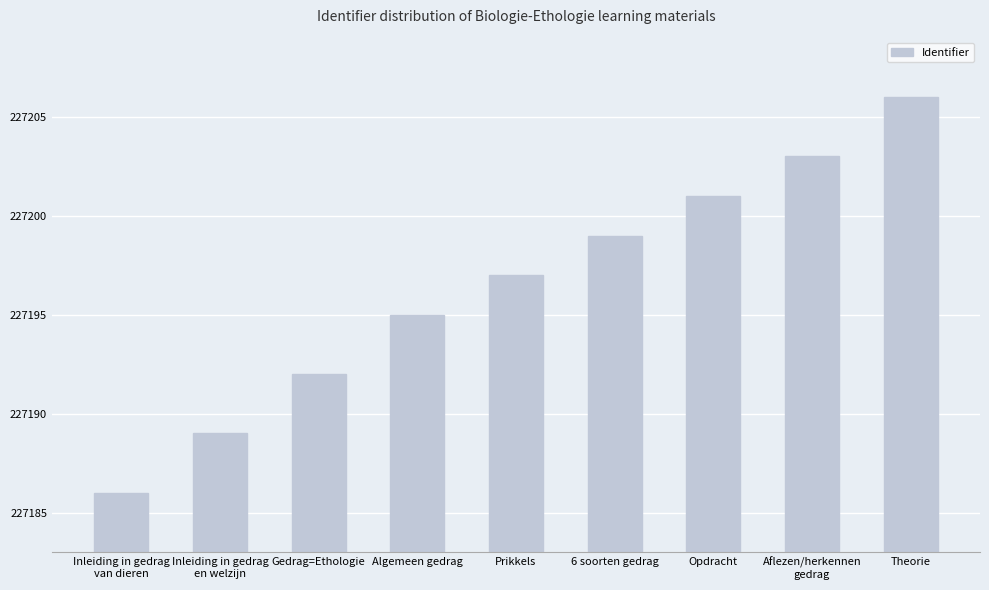

What is the average value?

227196